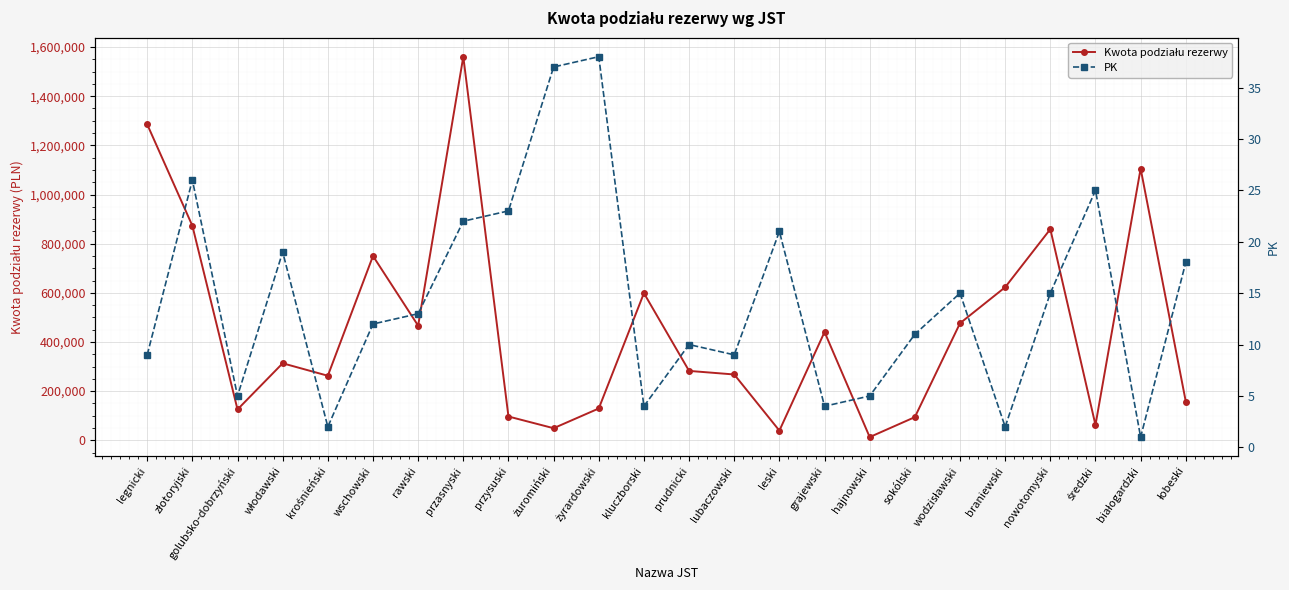

How many values in the PK series are below 13?

12